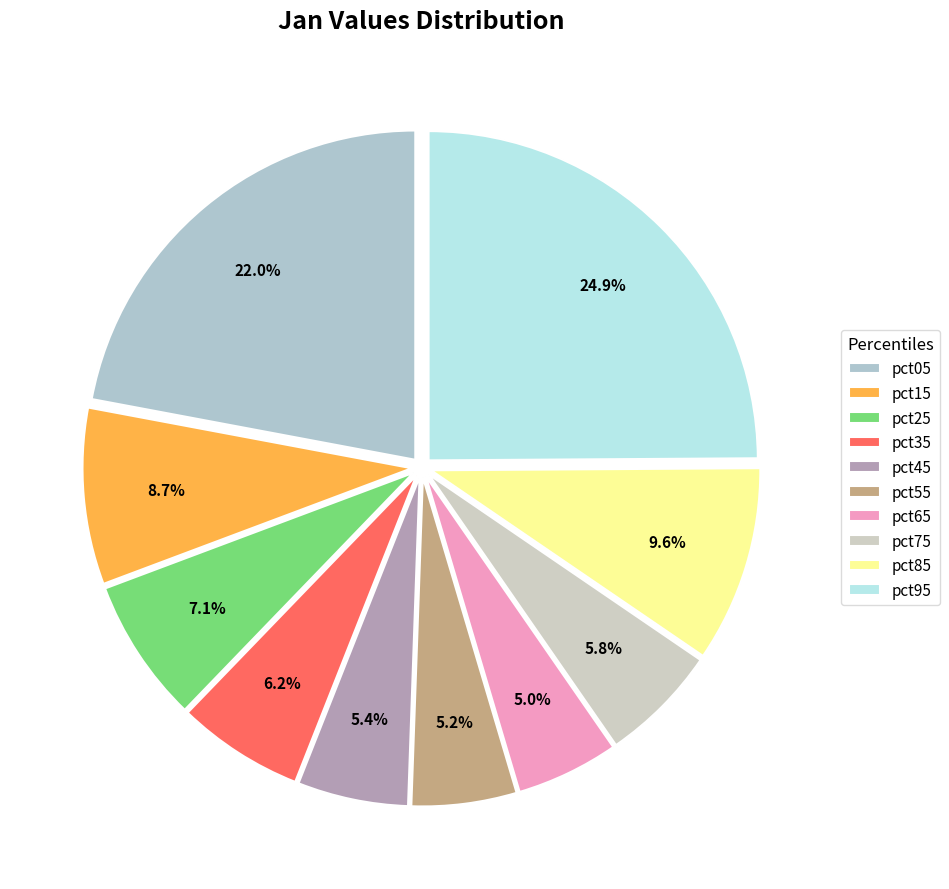

What is the total percentage of pct15 and pct05?

30.7%